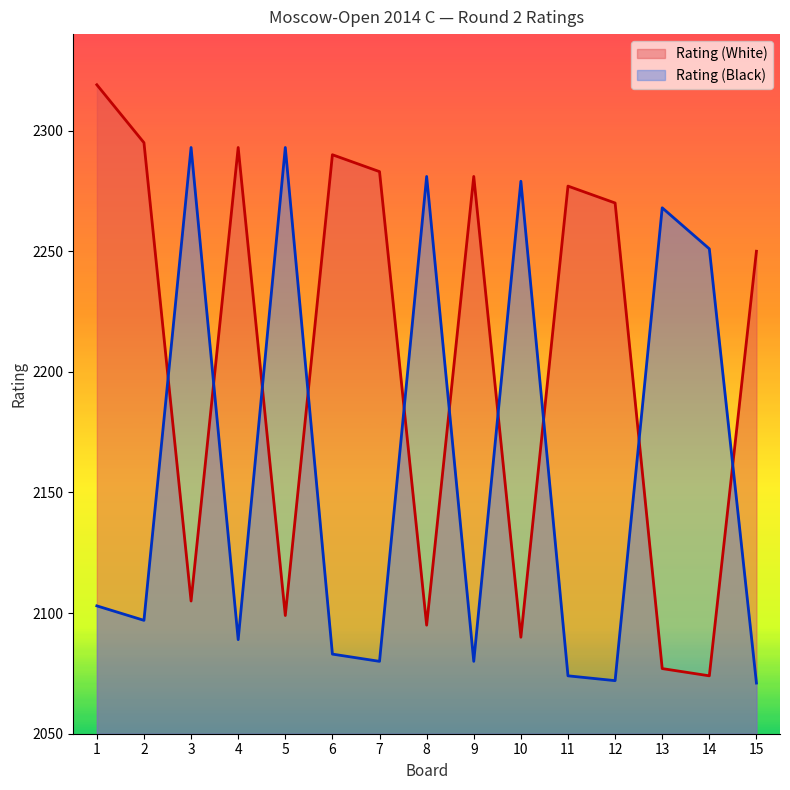

In Rating (Black), how many points are lower than both neighbors (excluding endpoints)?

5